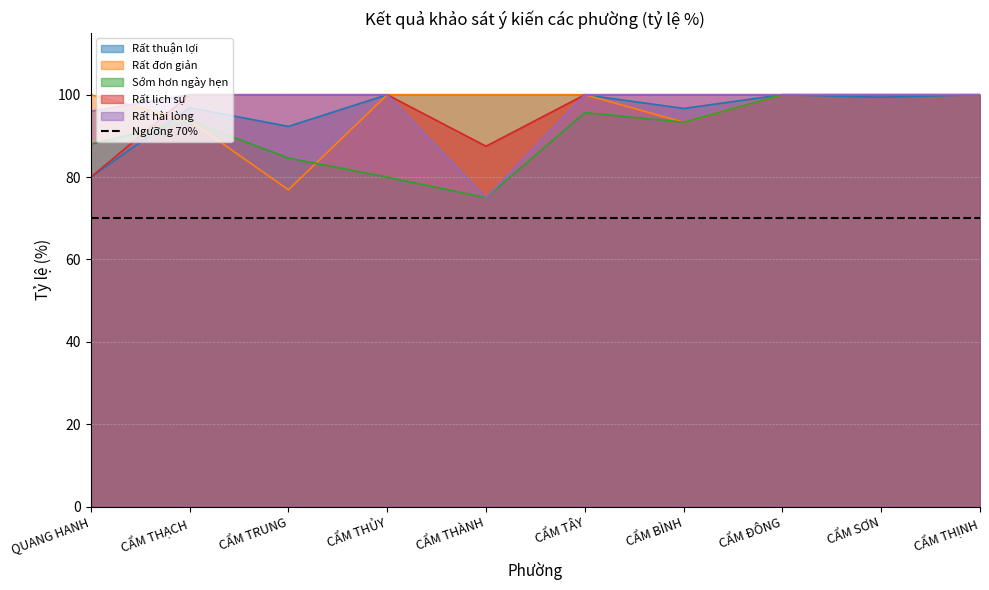

Is it true that Sớm hơn ngày hẹn equals 88.0 at QUANG HANH?

True